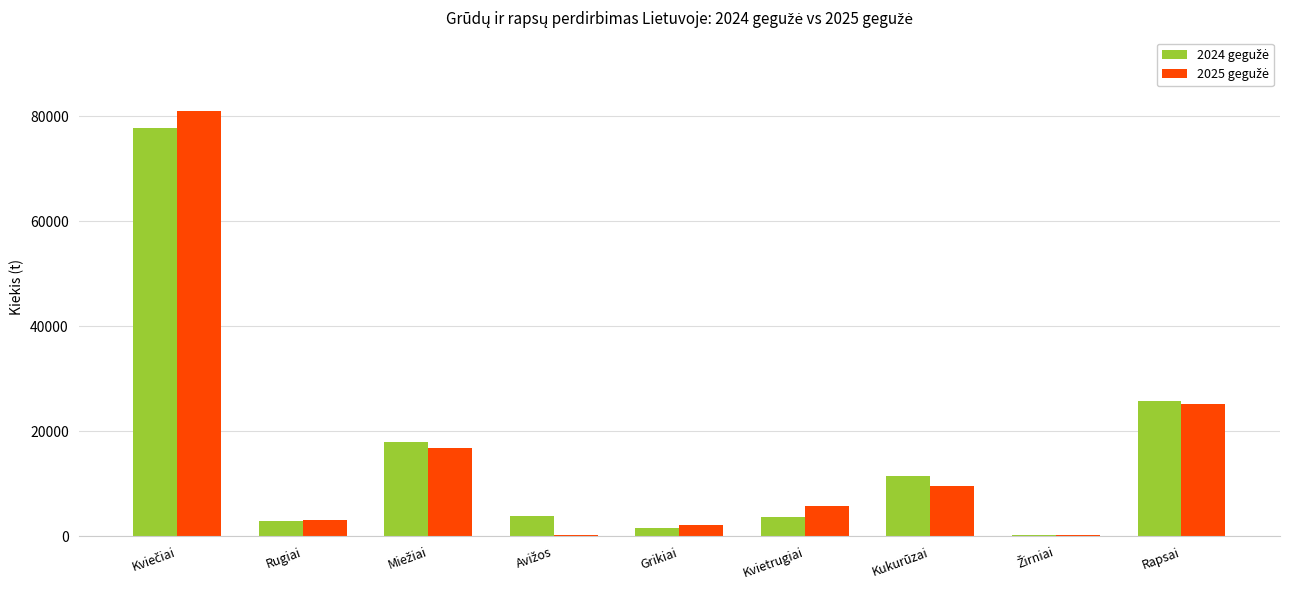

What is the greatest value displayed?

81041.1